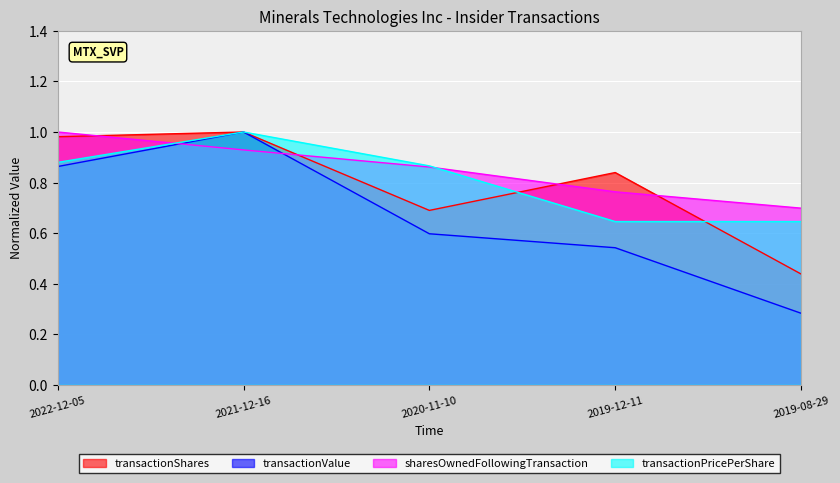

Where is the first local maximum for transactionValue?

2021-12-16